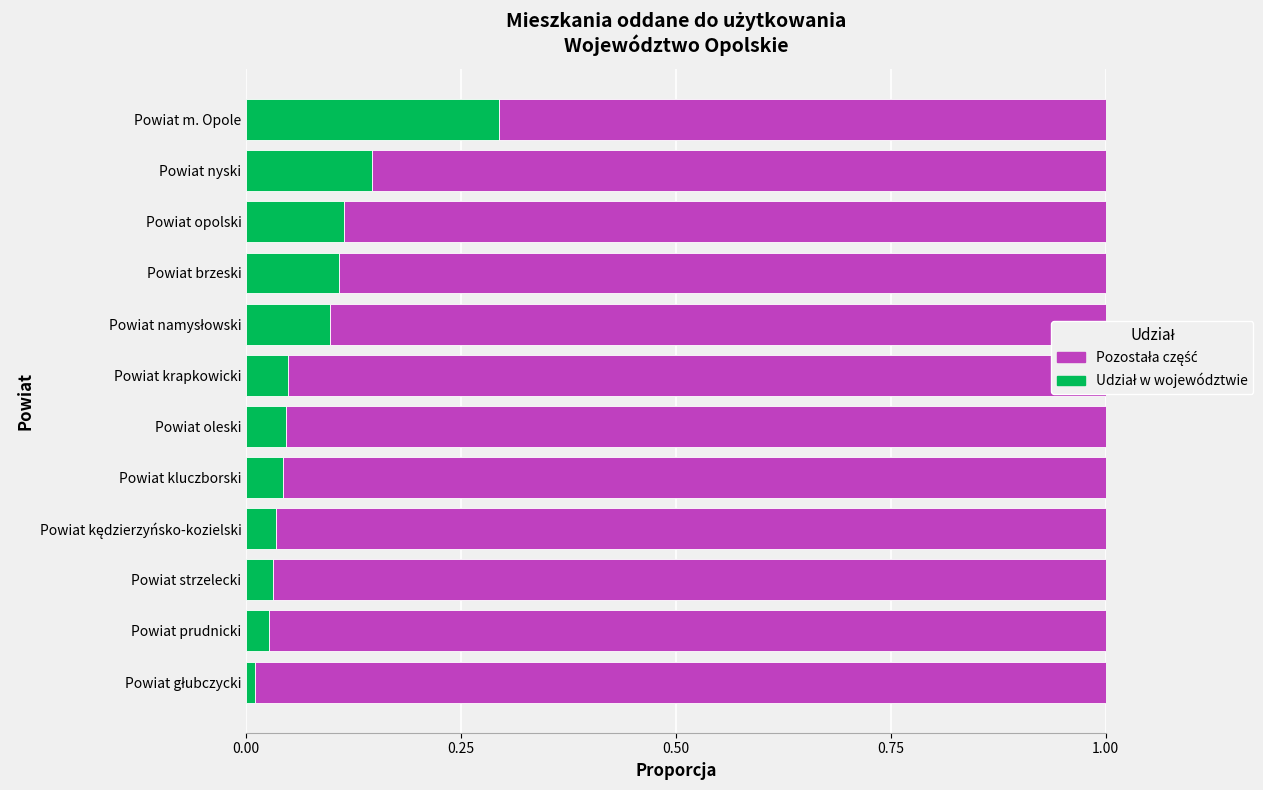

What is the average value of the Udział w województwie series?

0.1